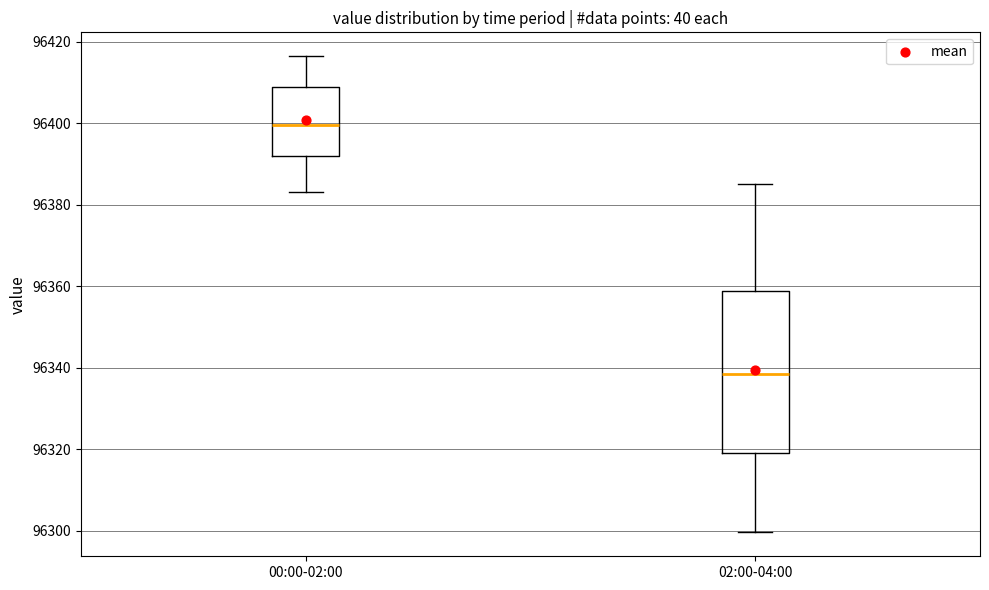

Which box's median line is the lowest?

02:00-04:00